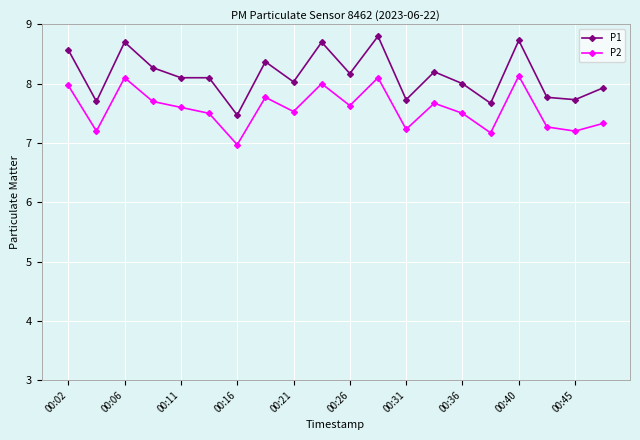

What is the value of the P2 point at the 11th from the left?

7.6